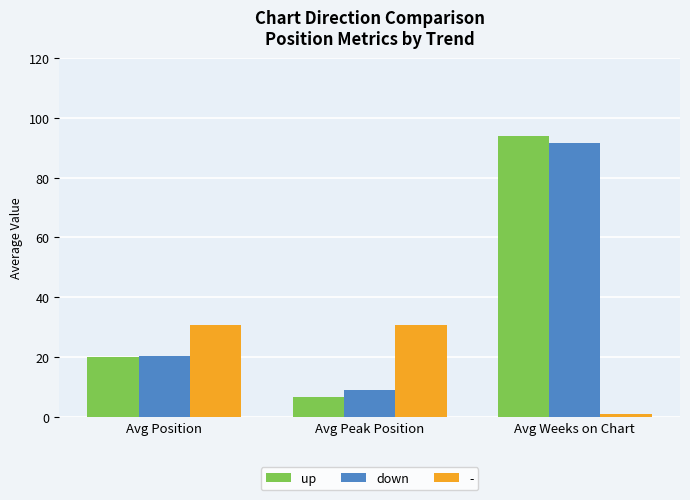

List the labels in order of up value, smallest first.

Avg Peak Position, Avg Position, Avg Weeks on Chart